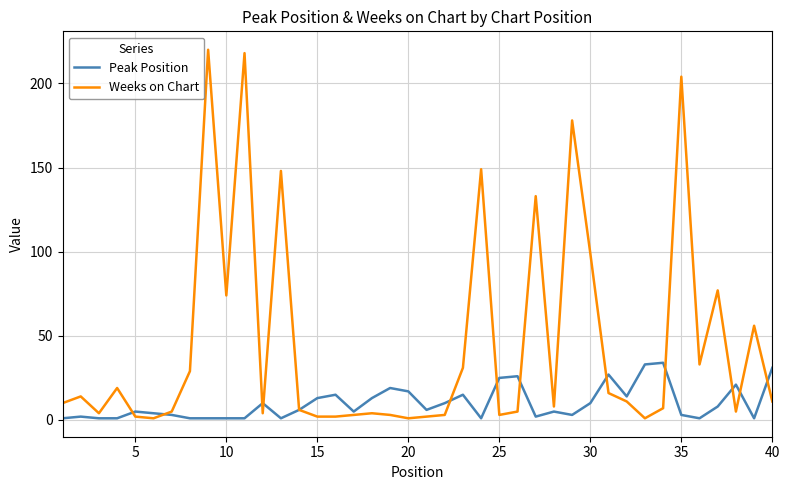

What is the average value of the Peak Position series?

10